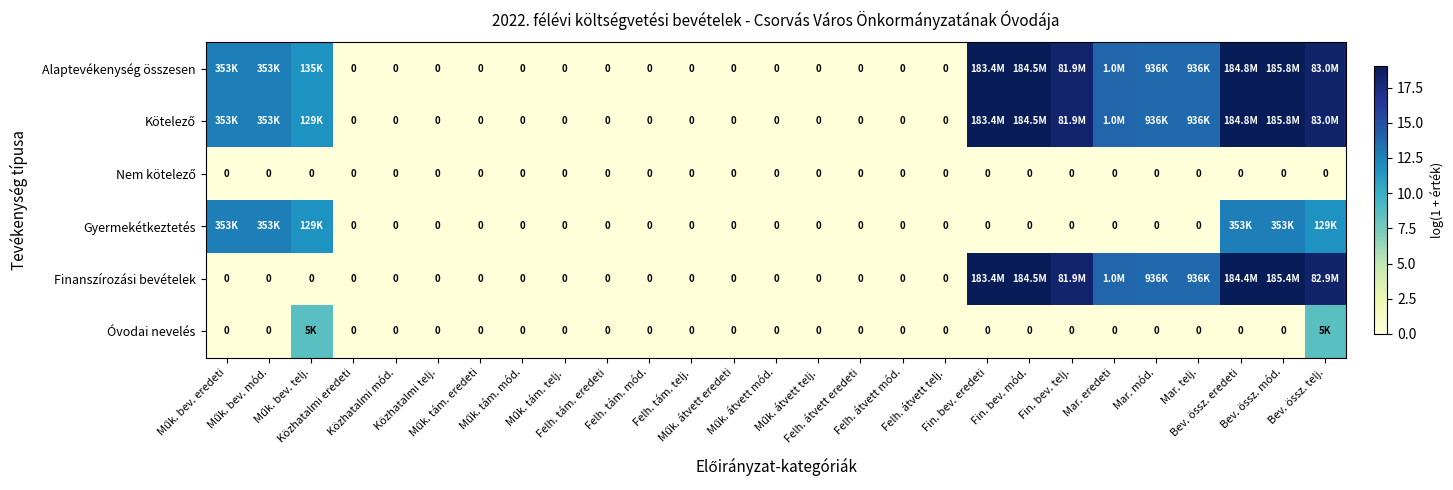

Which series changed the most between Felh. tám. telj. and Műk. átvett eredeti?

Alaptevékenység összesen